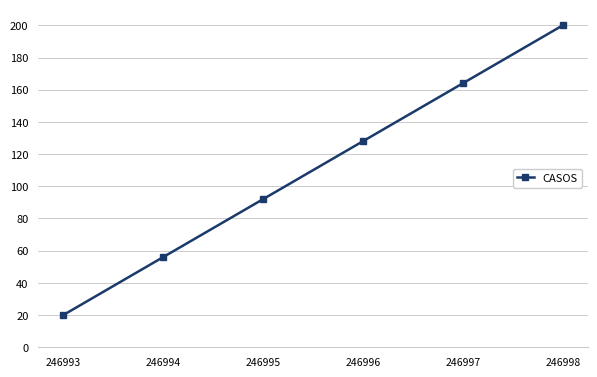

Does the chart have visible grid lines?

Yes